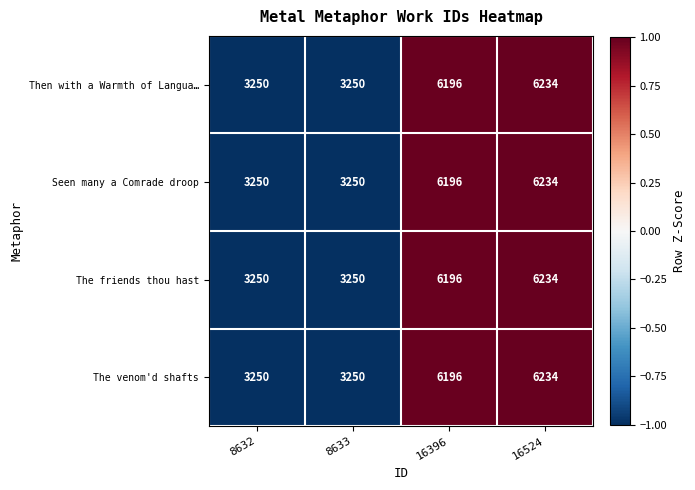

What is the difference between the Seen many a Comrade droop values at 16396 and 16524?

38